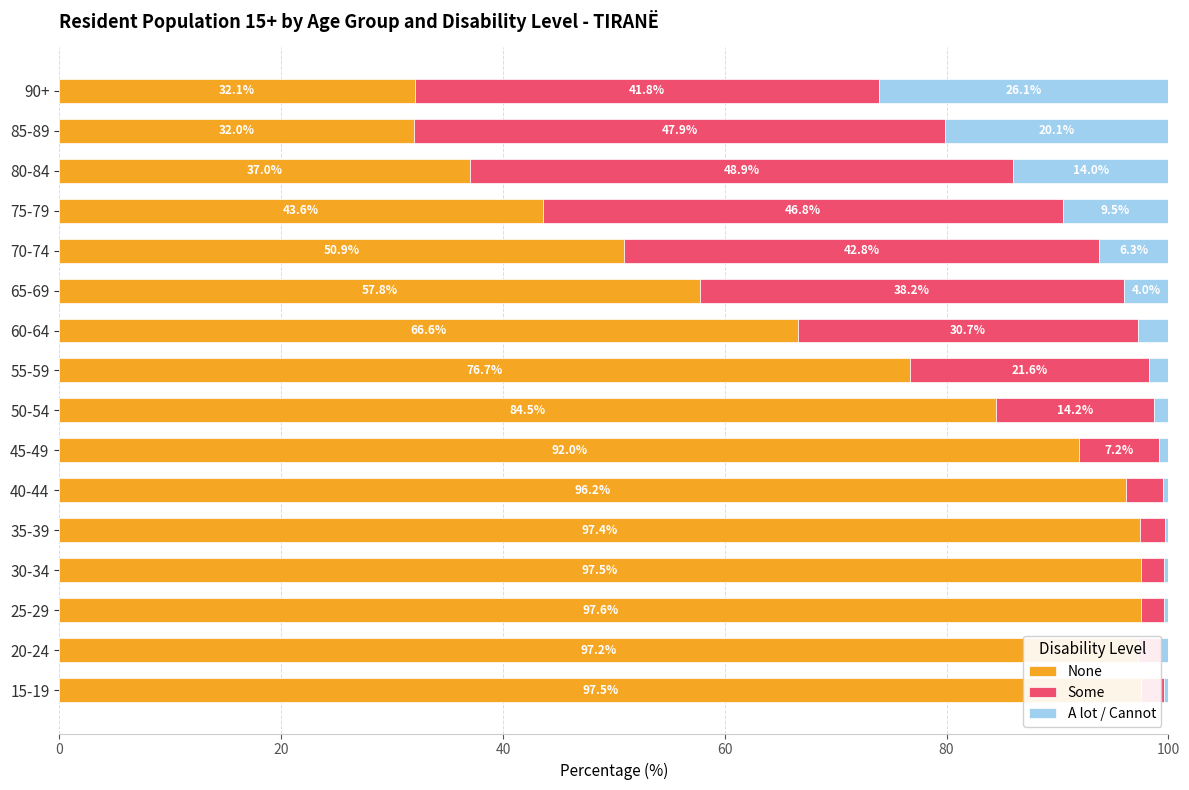

Is it true that None equals 76.7 at 55-59?

True